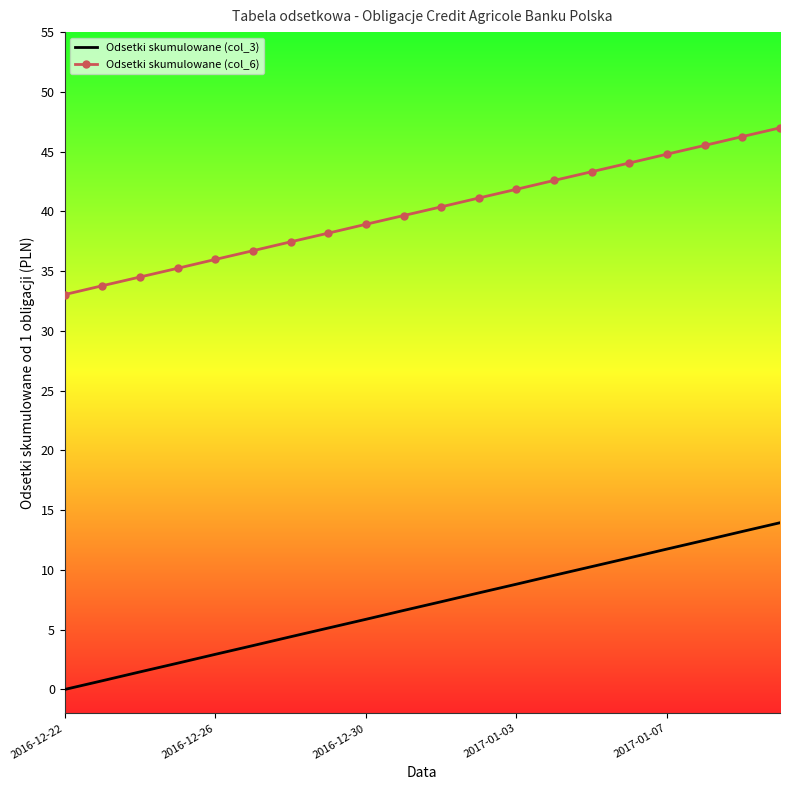

What is the highest value of the Odsetki skumulowane (col_6) series?

47.0